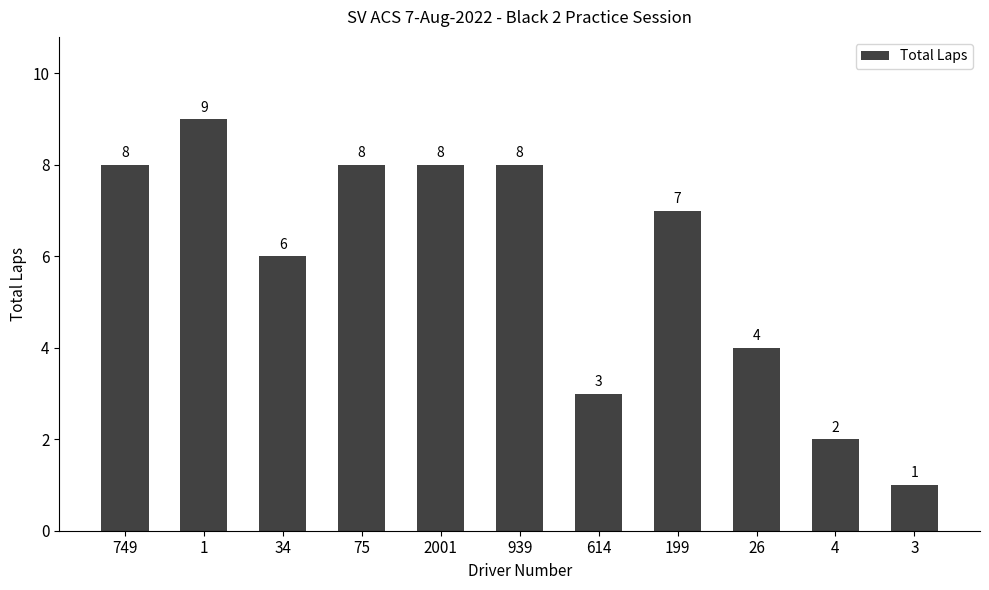

What is the change in value from 939 to 26?

-4